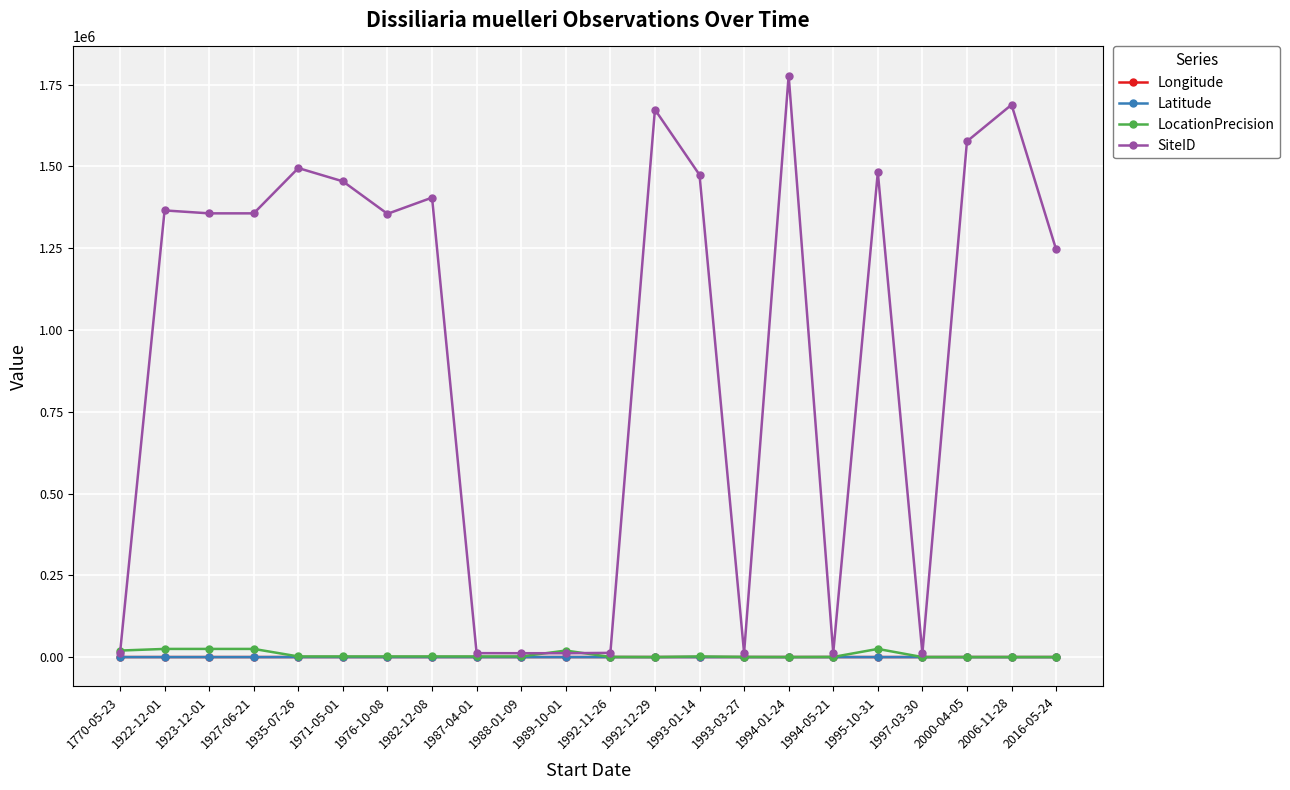

What is the total value across all series at 2006-11-28?

1688420.8